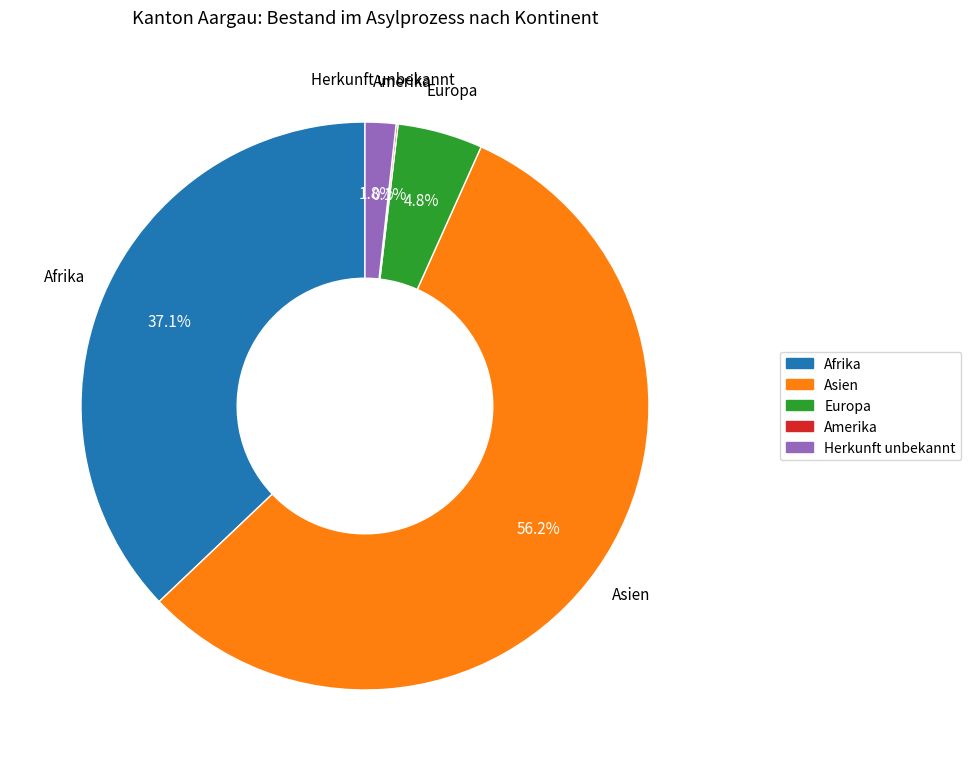

Is there any slice that represents more than half of the pie?

Yes